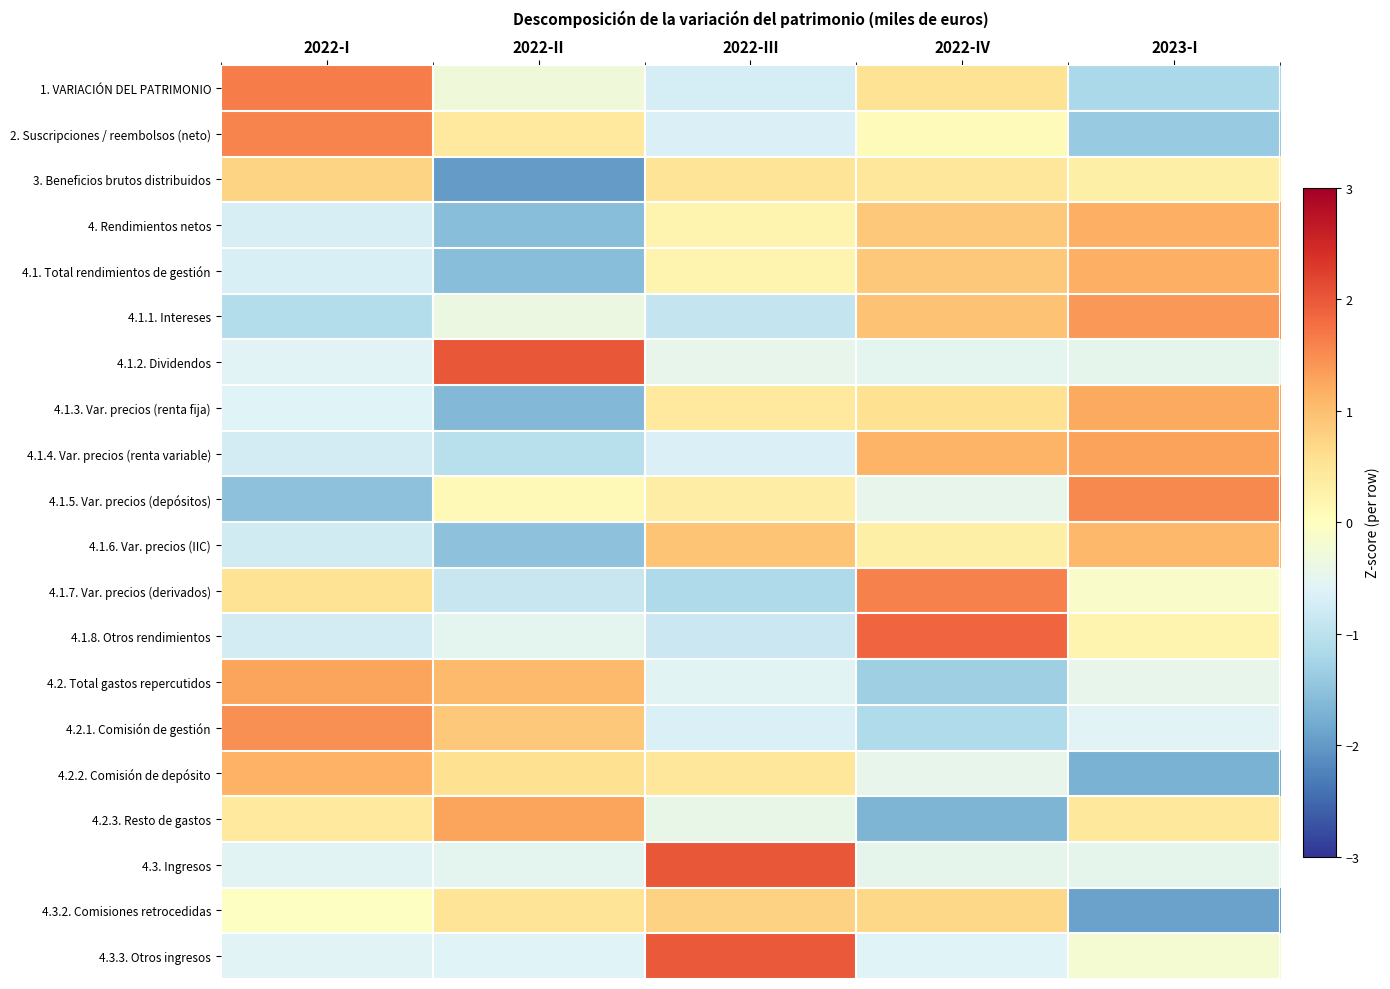

Reading left to right, list all the values displayed in this chart.

1. VARIACIÓN DEL PATRIMONIO: 2022-I=1.7	2022-II=-0.3	2022-III=-0.7	2022-IV=0.5	2023-I=-1.2
2. Suscripciones / reembolsos (neto): 2022-I=1.6	2022-II=0.4	2022-III=-0.6	2022-IV=0.1	2023-I=-1.4
3. Beneficios brutos distribuidos: 2022-I=0.7	2022-II=-2.0	2022-III=0.5	2022-IV=0.5	2023-I=0.3
4. Rendimientos netos: 2022-I=-0.7	2022-II=-1.5	2022-III=0.2	2022-IV=0.9	2023-I=1.2
4.1. Total rendimientos de gestión: 2022-I=-0.7	2022-II=-1.5	2022-III=0.2	2022-IV=0.9	2023-I=1.2
4.1.1. Intereses: 2022-I=-1.1	2022-II=-0.4	2022-III=-0.9	2022-IV=0.9	2023-I=1.4
4.1.2. Dividendos: 2022-I=-0.6	2022-II=2.0	2022-III=-0.5	2022-IV=-0.5	2023-I=-0.5
4.1.3. Var. precios (renta fija): 2022-I=-0.6	2022-II=-1.6	2022-III=0.4	2022-IV=0.6	2023-I=1.2
4.1.4. Var. precios (renta variable): 2022-I=-0.7	2022-II=-1.0	2022-III=-0.6	2022-IV=1.1	2023-I=1.3
4.1.5. Var. precios (depósitos): 2022-I=-1.5	2022-II=0.1	2022-III=0.3	2022-IV=-0.5	2023-I=1.5
4.1.6. Var. precios (IIC): 2022-I=-0.8	2022-II=-1.5	2022-III=0.9	2022-IV=0.3	2023-I=1.1
4.1.7. Var. precios (derivados): 2022-I=0.5	2022-II=-0.9	2022-III=-1.2	2022-IV=1.6	2023-I=-0.1
4.1.8. Otros rendimientos: 2022-I=-0.7	2022-II=-0.5	2022-III=-0.8	2022-IV=1.9	2023-I=0.2
4.2. Total gastos repercutidos: 2022-I=1.3	2022-II=1.1	2022-III=-0.5	2022-IV=-1.3	2023-I=-0.5
4.2.1. Comisión de gestión: 2022-I=1.5	2022-II=0.9	2022-III=-0.7	2022-IV=-1.1	2023-I=-0.6
4.2.2. Comisión de depósito: 2022-I=1.1	2022-II=0.6	2022-III=0.5	2022-IV=-0.5	2023-I=-1.7
4.2.3. Resto de gastos: 2022-I=0.4	2022-II=1.3	2022-III=-0.4	2022-IV=-1.7	2023-I=0.4
4.3. Ingresos: 2022-I=-0.6	2022-II=-0.5	2022-III=2.0	2022-IV=-0.5	2023-I=-0.5
4.3.2. Comisiones retrocedidas: 2022-I=-0.0	2022-II=0.5	2022-III=0.8	2022-IV=0.7	2023-I=-1.9
4.3.3. Otros ingresos: 2022-I=-0.6	2022-II=-0.6	2022-III=2.0	2022-IV=-0.6	2023-I=-0.2